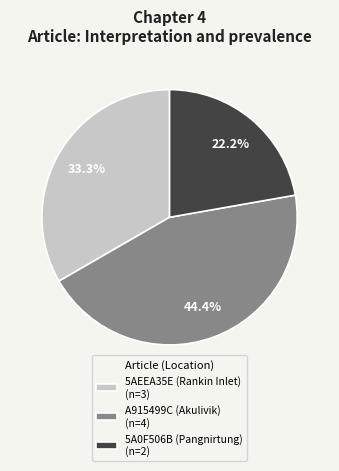

To the nearest percent, what is the average slice percentage?

33%